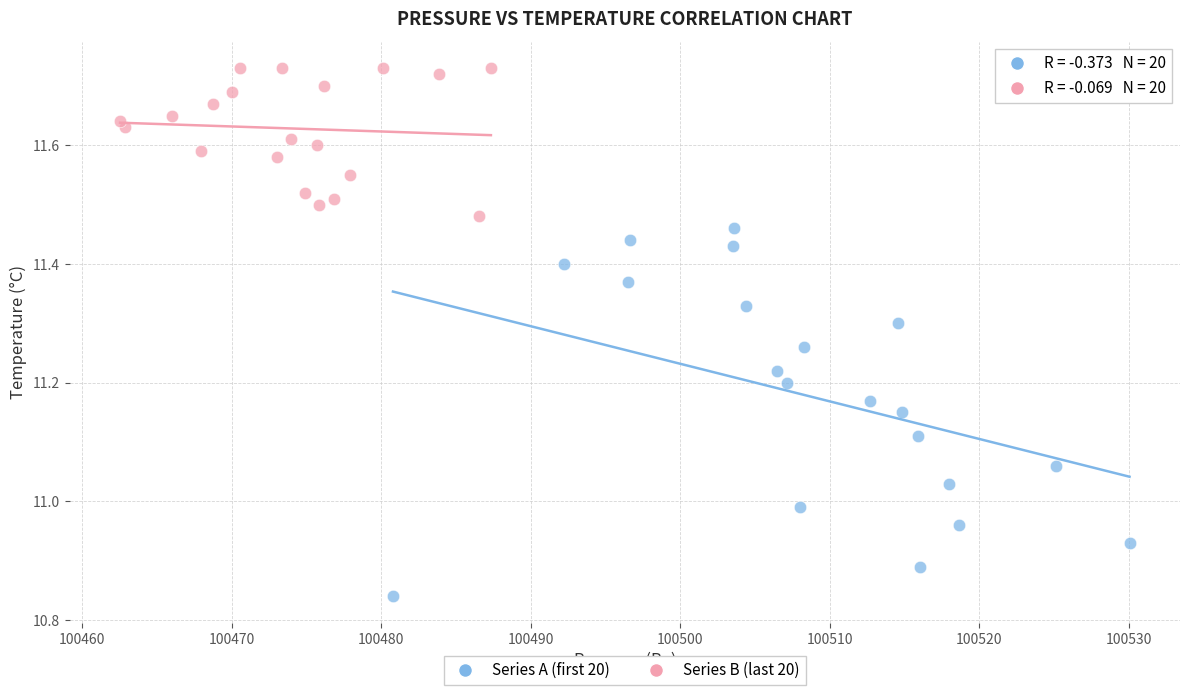

Which series has the largest Y range (max minus min)?

Series A (first 20)